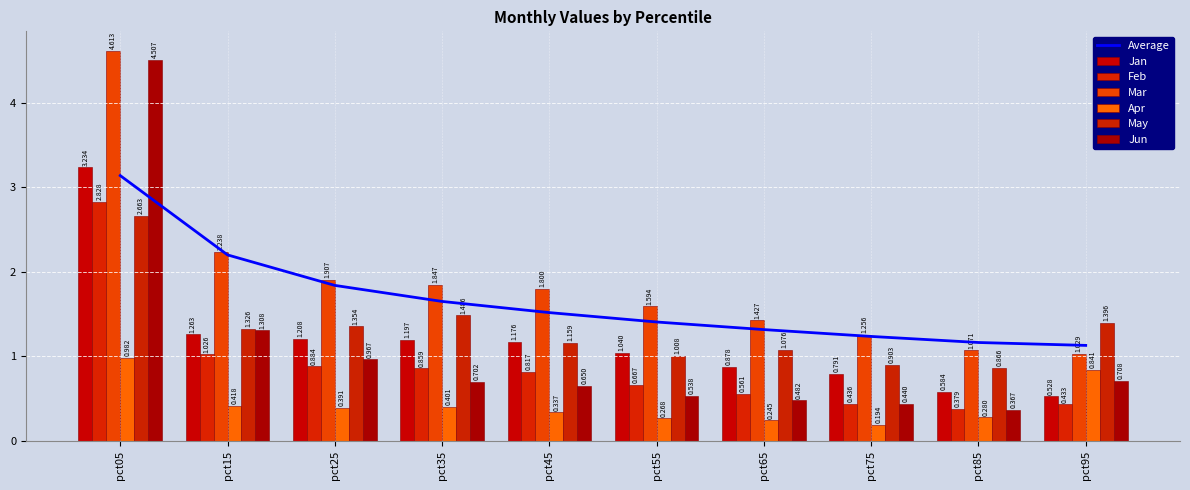

What is the difference between the maximum and minimum values in the Jun series?

4.1